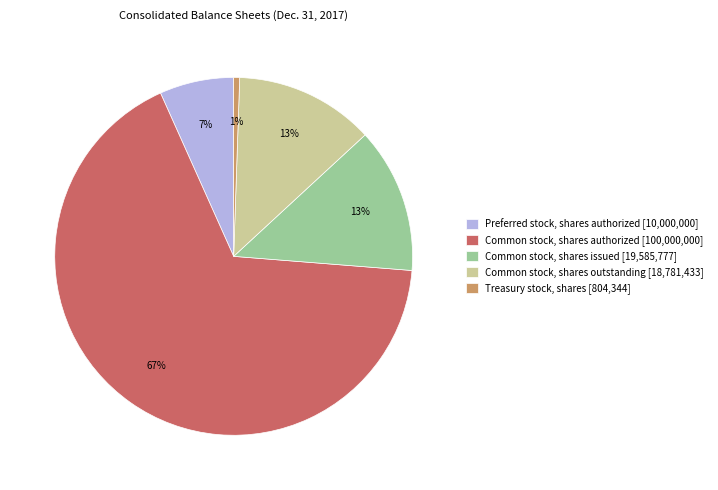

To the nearest percent, what is the difference between the Treasury stock, shares [804,344] and Common stock, shares outstanding [18,781,433] slice percentages?

12%